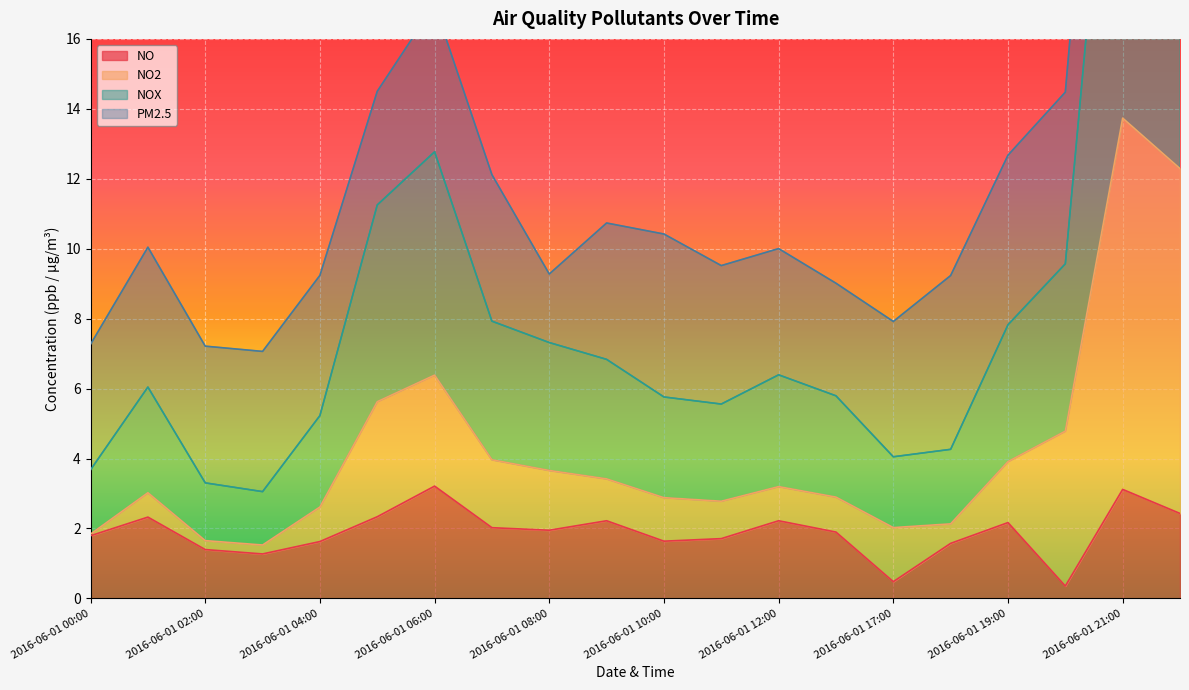

True or false: NOX and NO2 cross at least once.

False